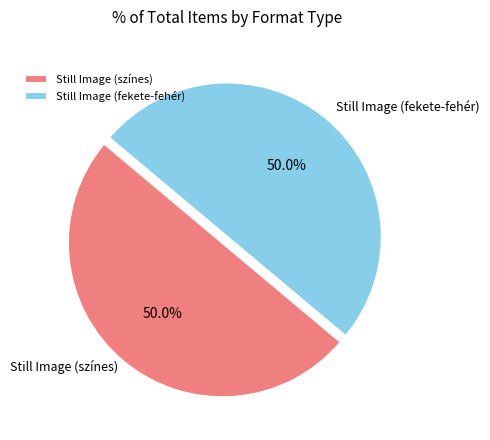

True or false: Still Image (fekete-fehér) accounts for 57% of the total.

False